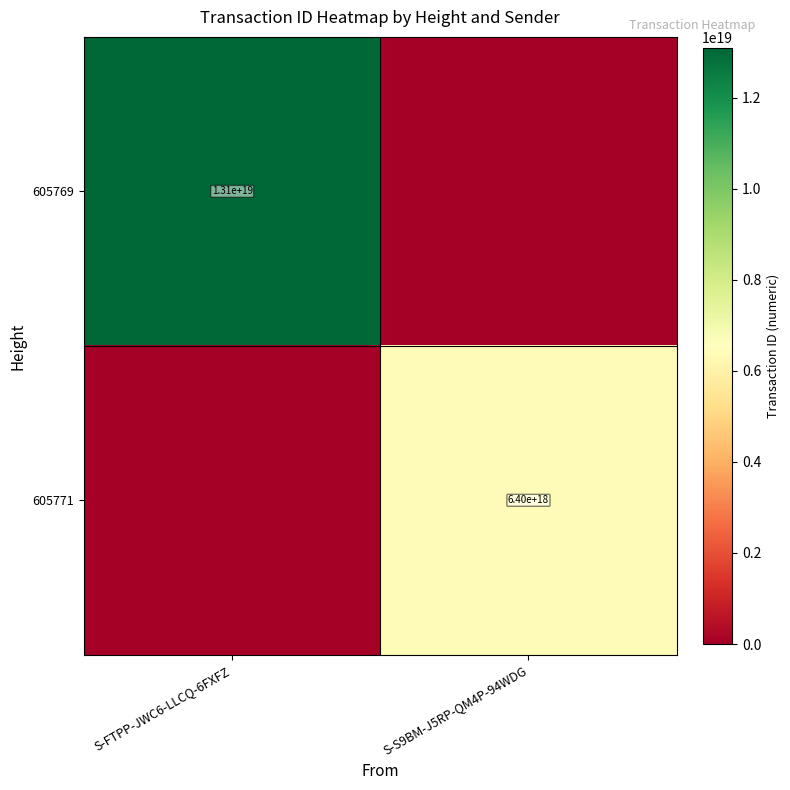

How many data points does each series have?

2